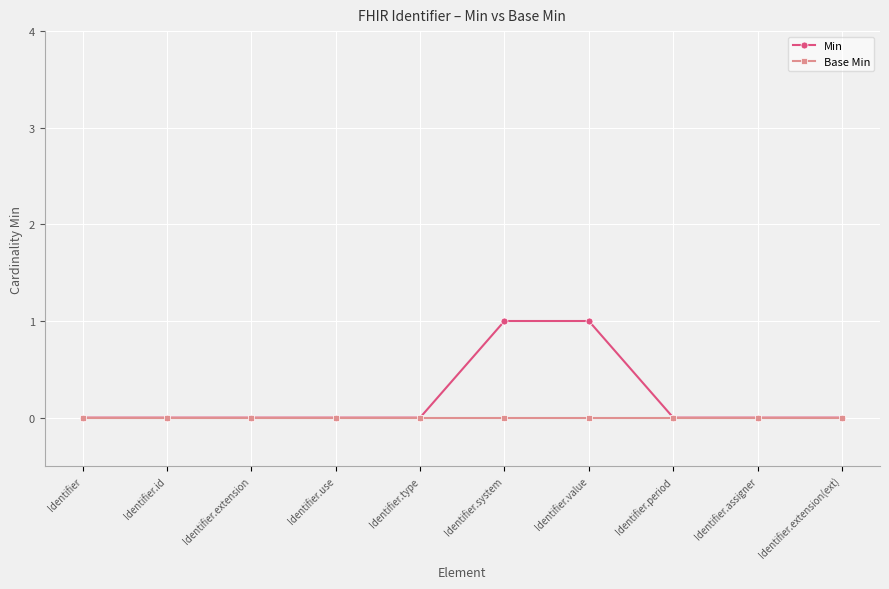

How many categories are shown in the chart?

10